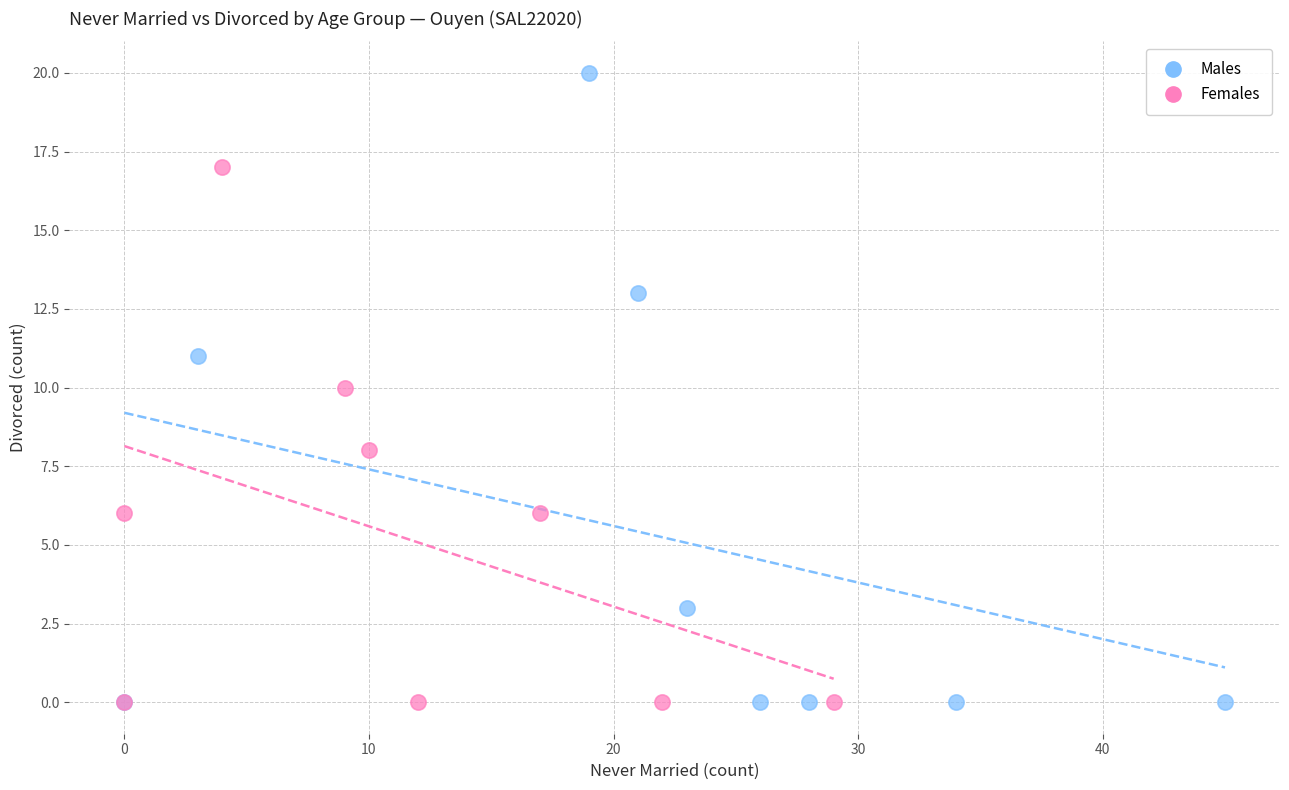

Which series has the widest spread of Y values?

Males